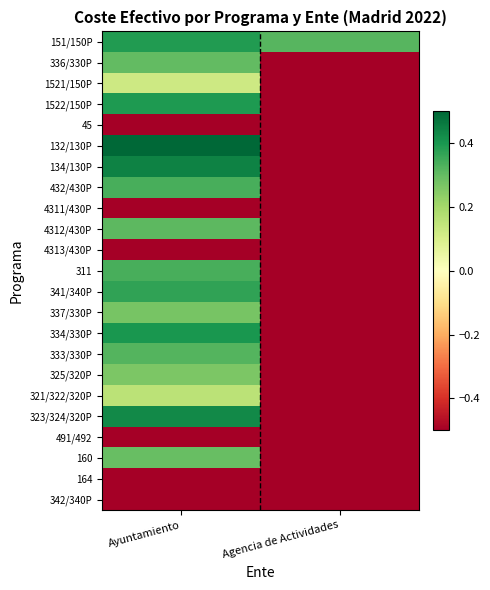

Which series changed the most between Ayuntamiento and Agencia de Actividades?

132/130P